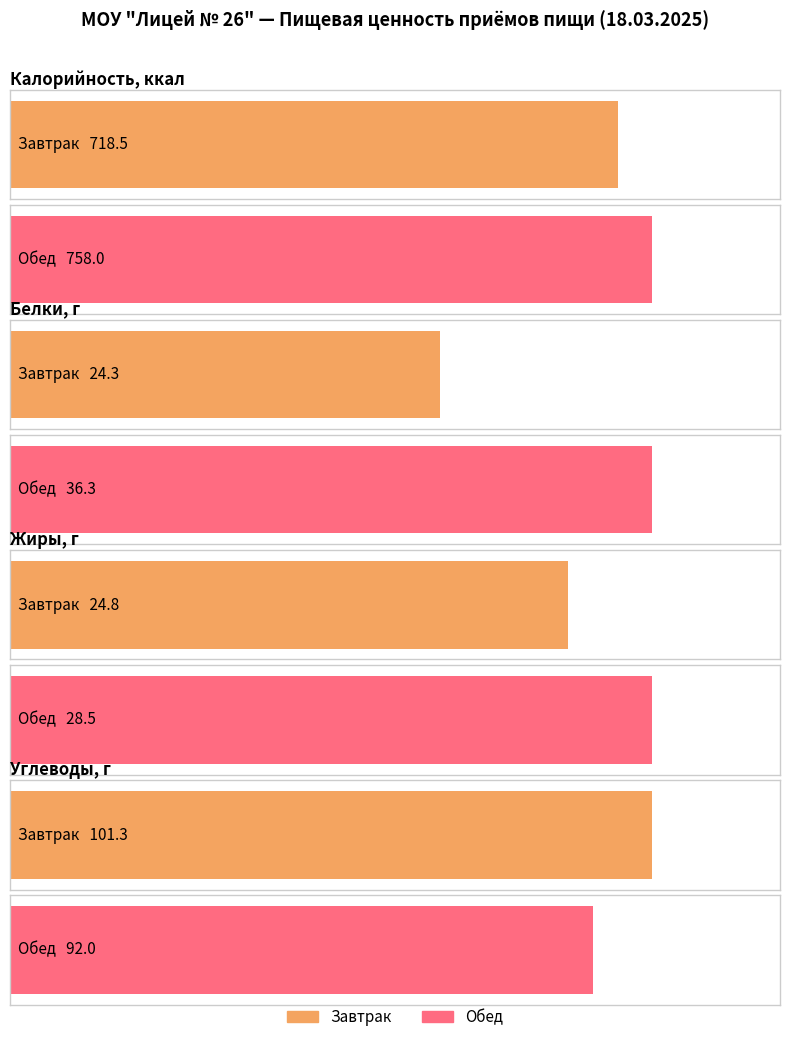

What position from the left is Завтрак?

1